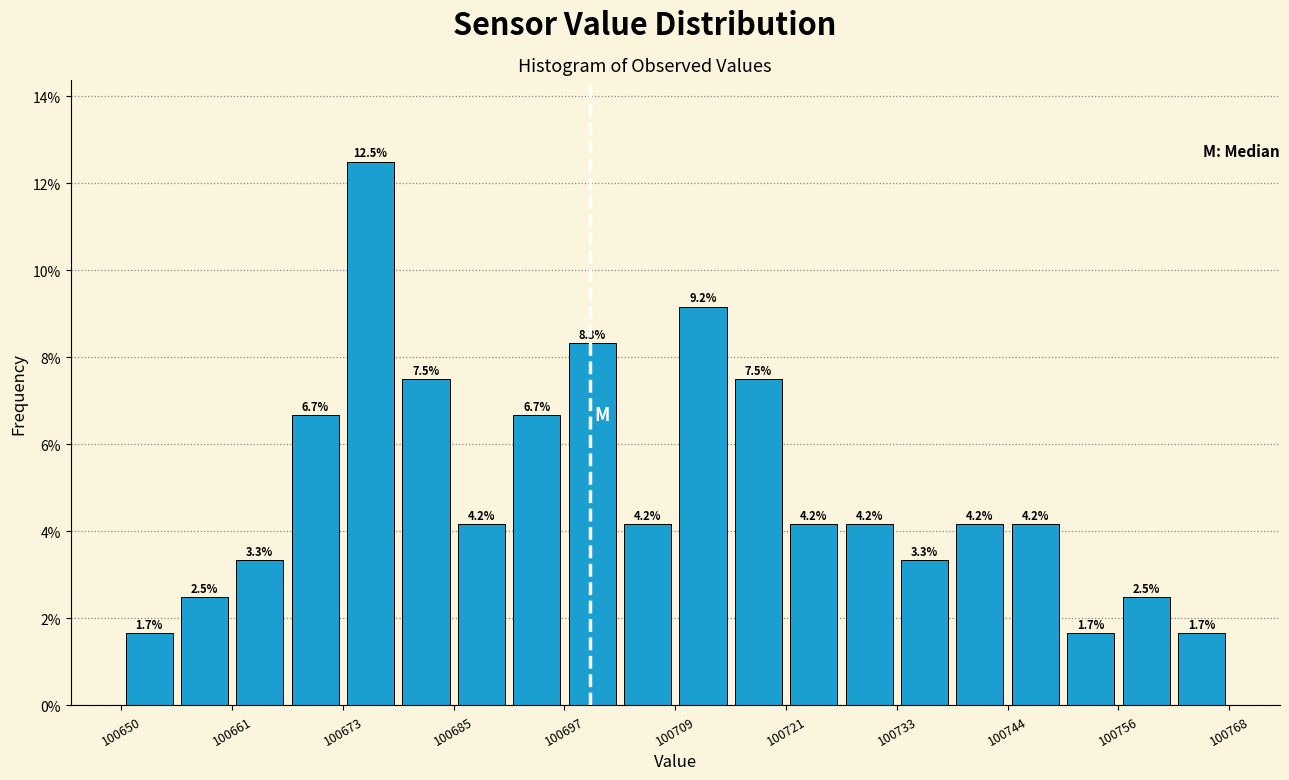

Around what value on the x-axis is the tallest bar? Give the approximate position of its centre, as read against the axis.

100676